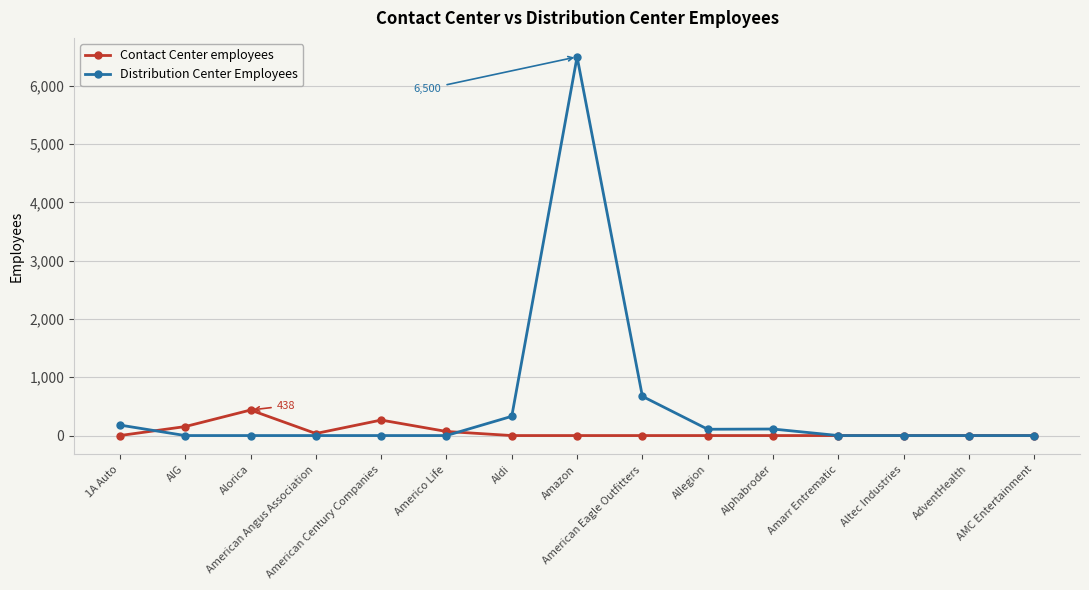

Which series has the widest spread of values?

Distribution Center Employees